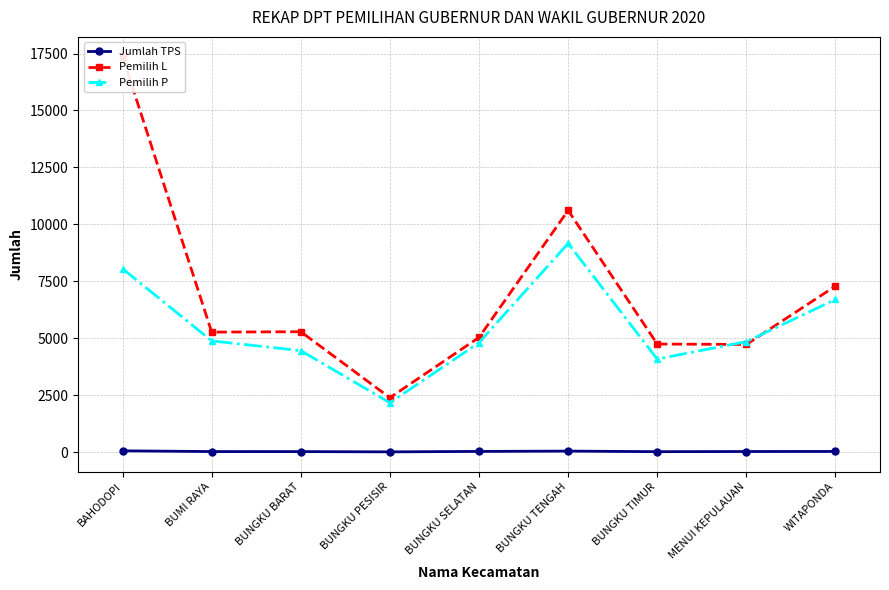

What is the difference between the second highest and minimum values in the Pemilih P series?

5882